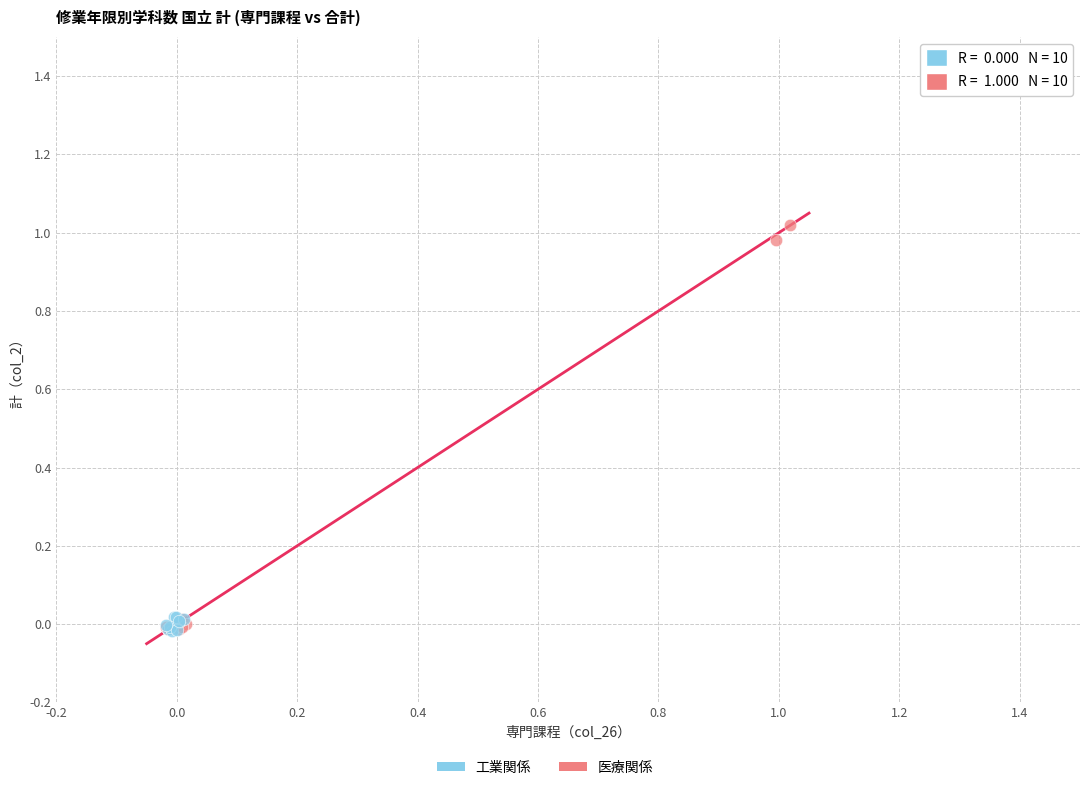

Which series has the largest Y range (max minus min)?

医療関係